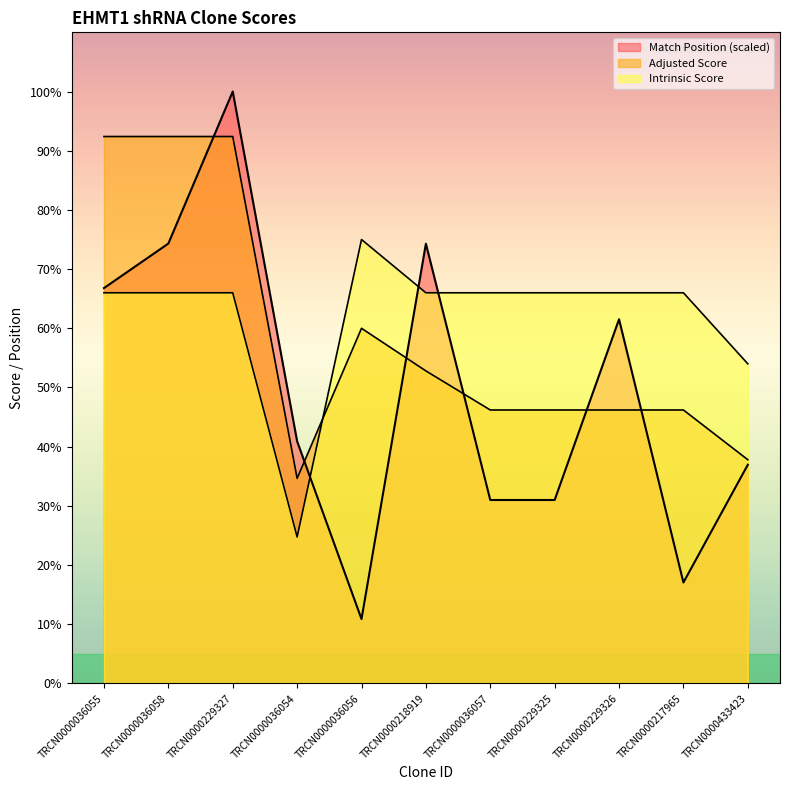

True or false: Intrinsic Score and Adjusted Score intersect in this chart.

True